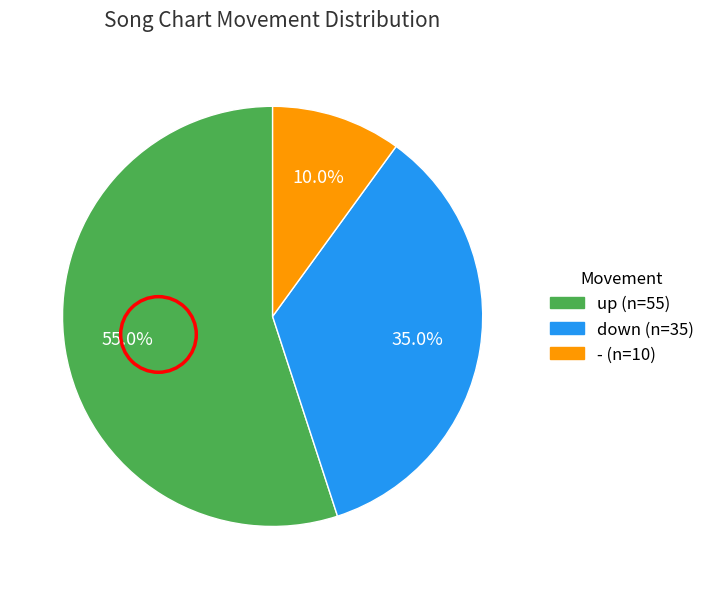

Which category has the biggest portion of the pie?

up